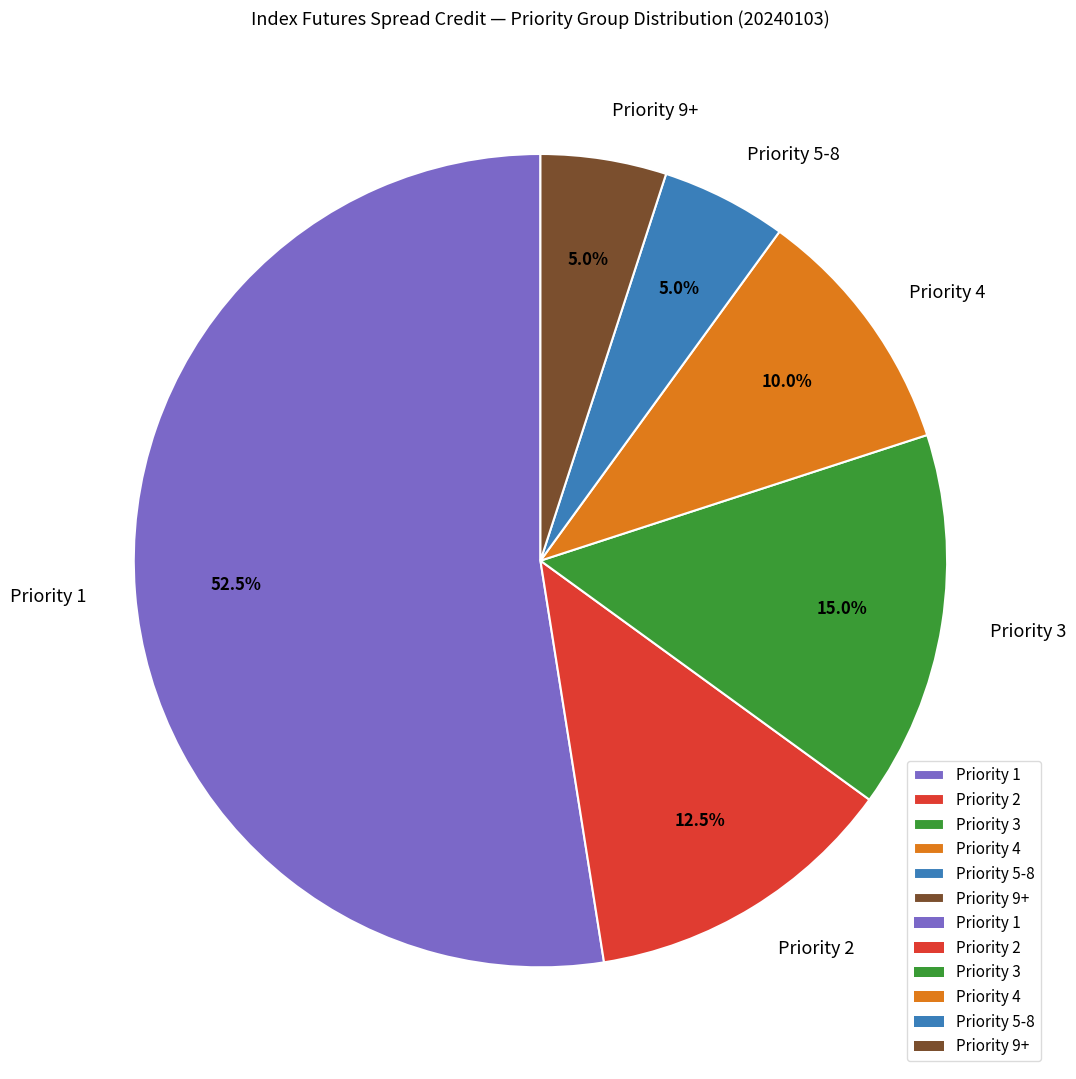

Which category has the biggest portion of the pie?

Priority 1